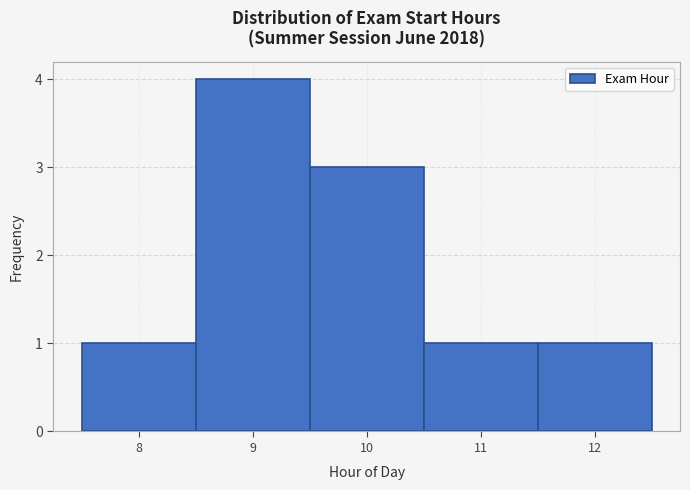

Reading left to right, transcribe this chart: for each bar, give the range it covers on the x-axis and its height. The values are not printed on the chart, so give them approximately, as read against the axis.

7.5 to 8.5: 1
8.5 to 9.5: 4
9.5 to 10.5: 3
10.5 to 11.5: 1
11.5 to 12.5: 1